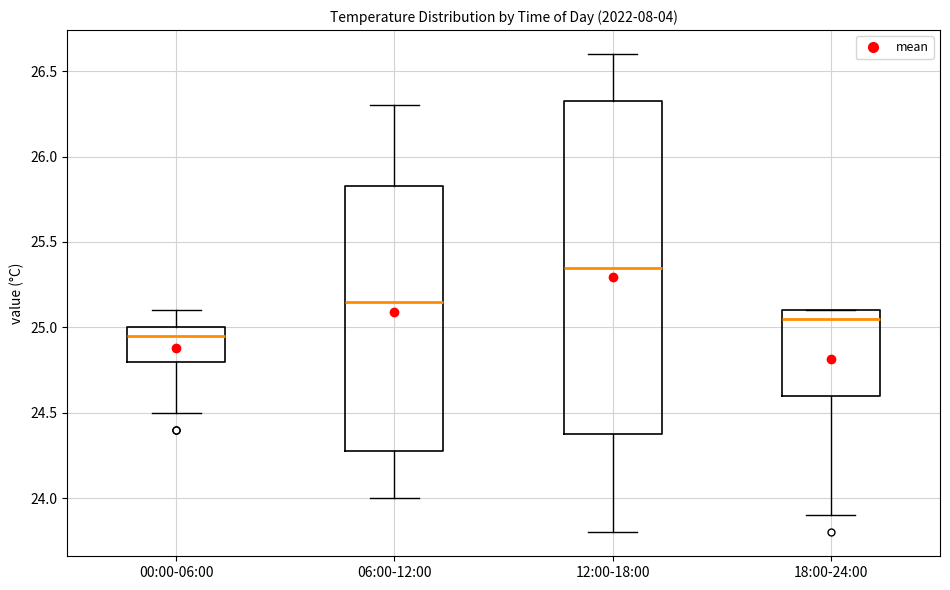

Comparing the boxes themselves (not the whiskers), which one is the tallest?

12:00-18:00